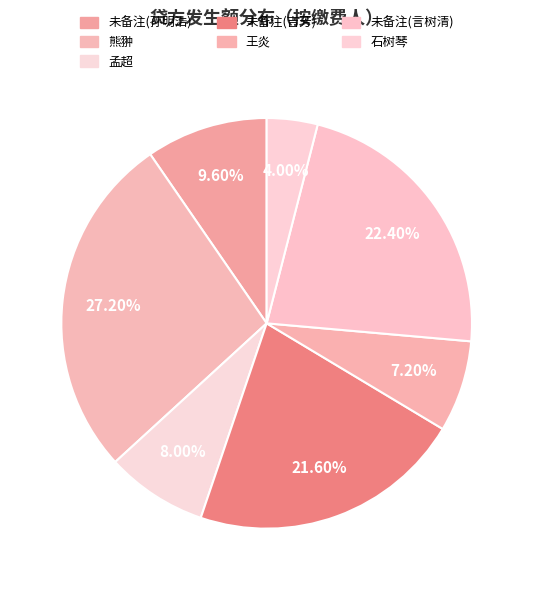

To the nearest percent, what is the average slice percentage?

14%